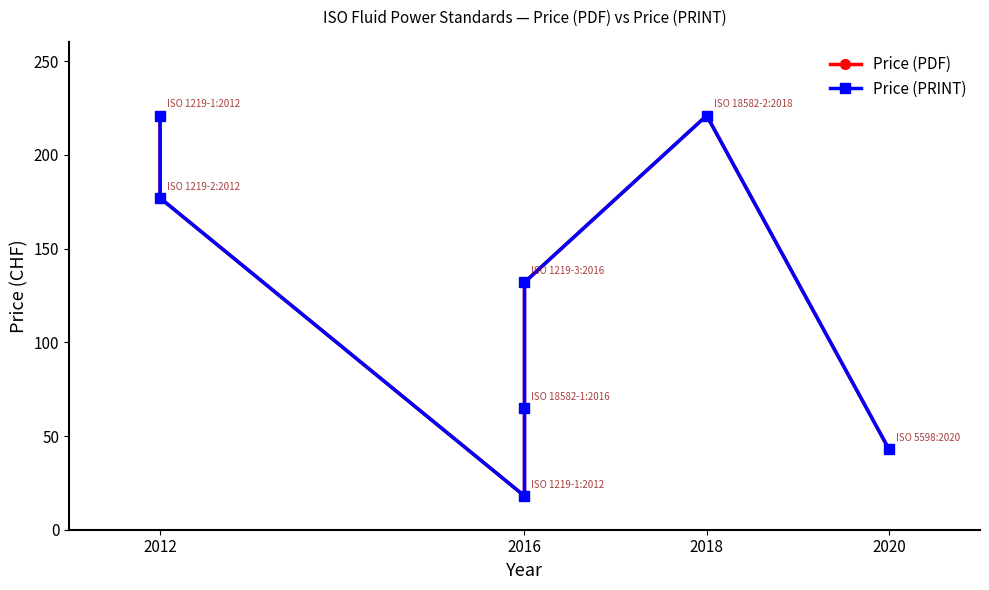

At how many categories does at least one series exceed 36?

6